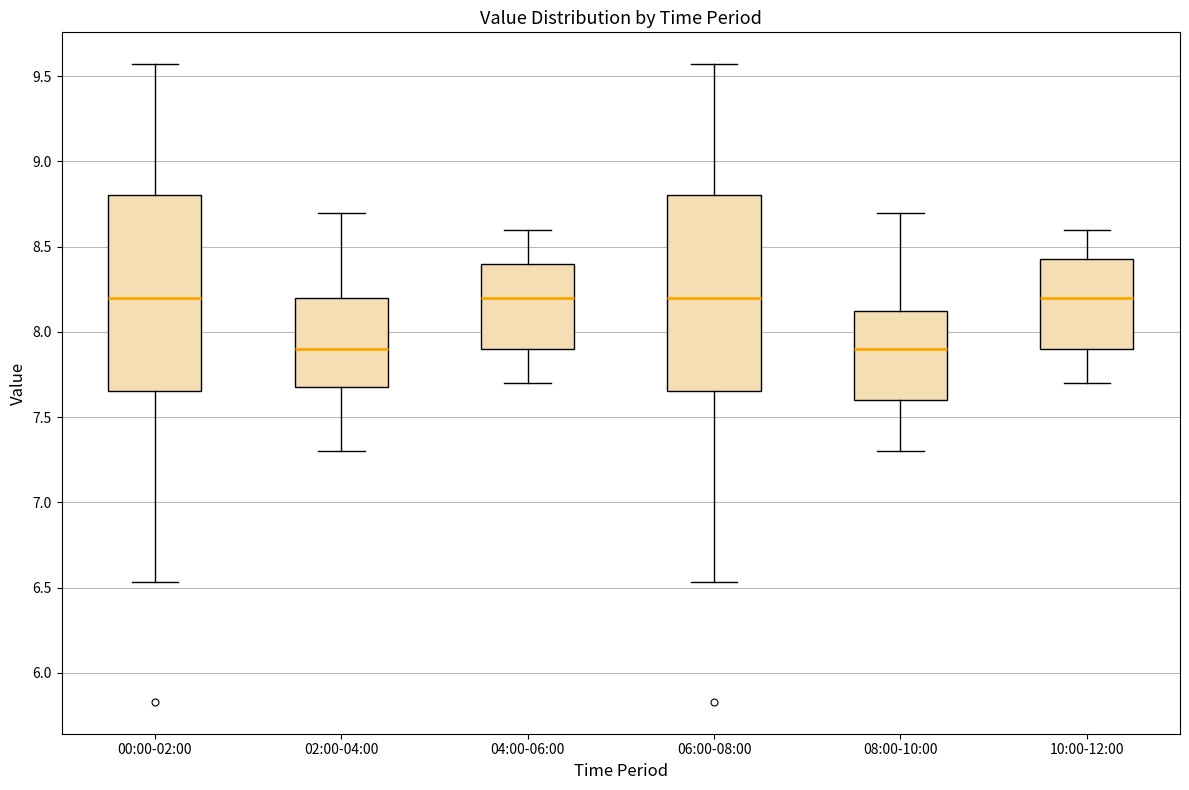

Where is the lower edge of the box for 00:00-02:00 on the y-axis? The values are not printed on the chart, so give them approximately, as read against the axis.

7.65